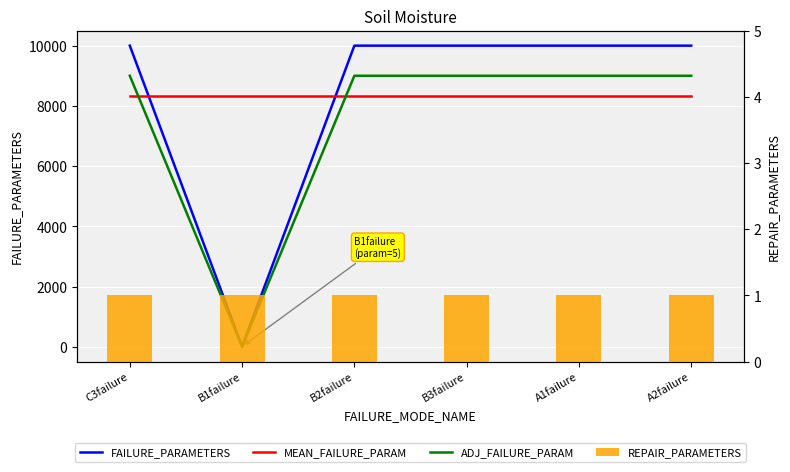

Count the number of categories in the chart.

6